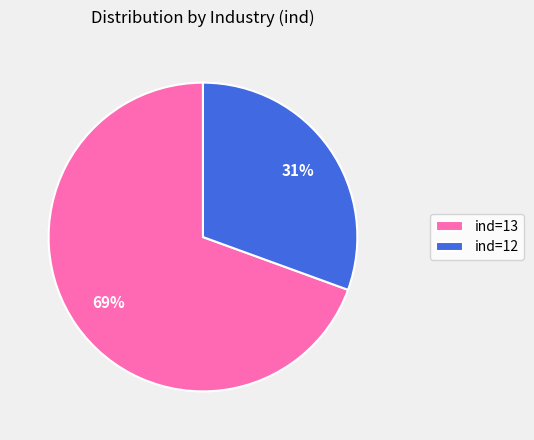

Between ind=13 and ind=12, which is larger?

ind=13